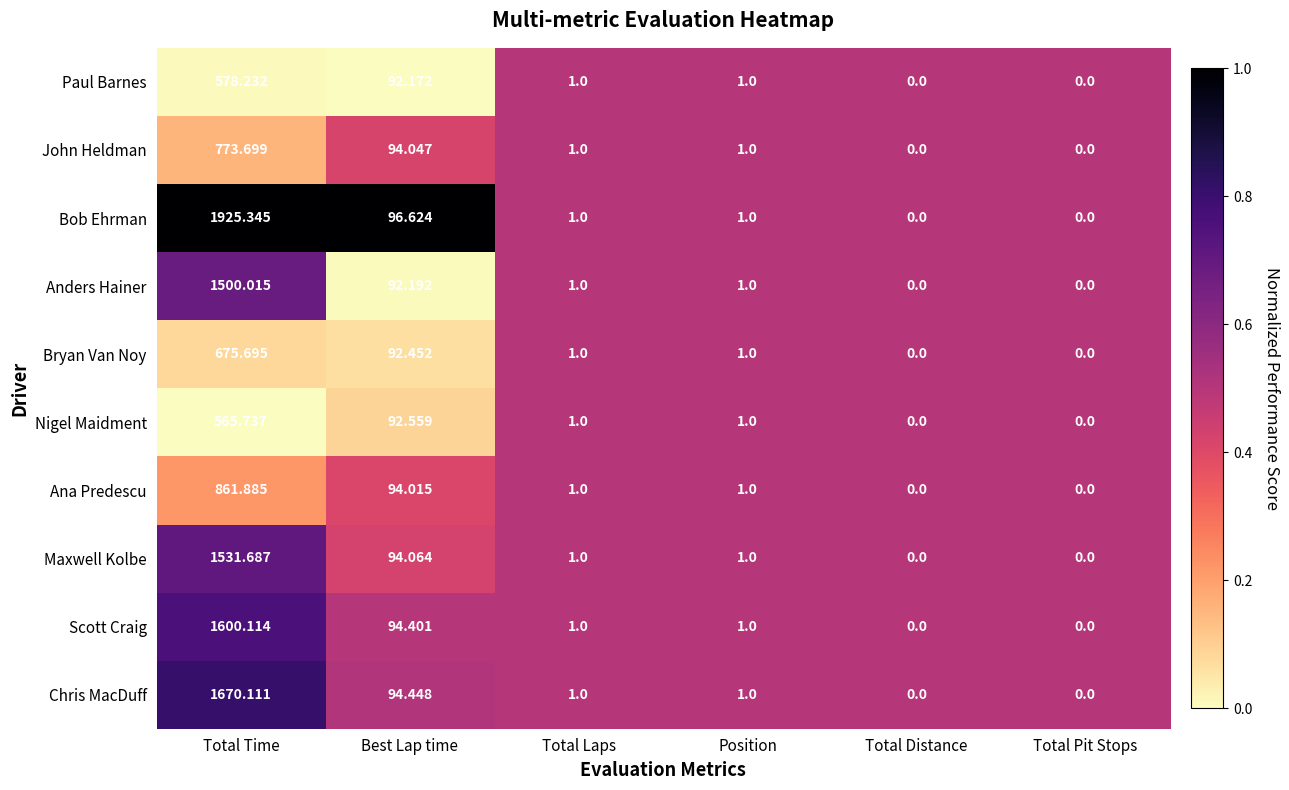

Rank the series at Best Lap time from highest to lowest value.

Bob Ehrman, Chris MacDuff, Scott Craig, Maxwell Kolbe, John Heldman, Ana Predescu, Nigel Maidment, Bryan Van Noy, Anders Hainer, Paul Barnes